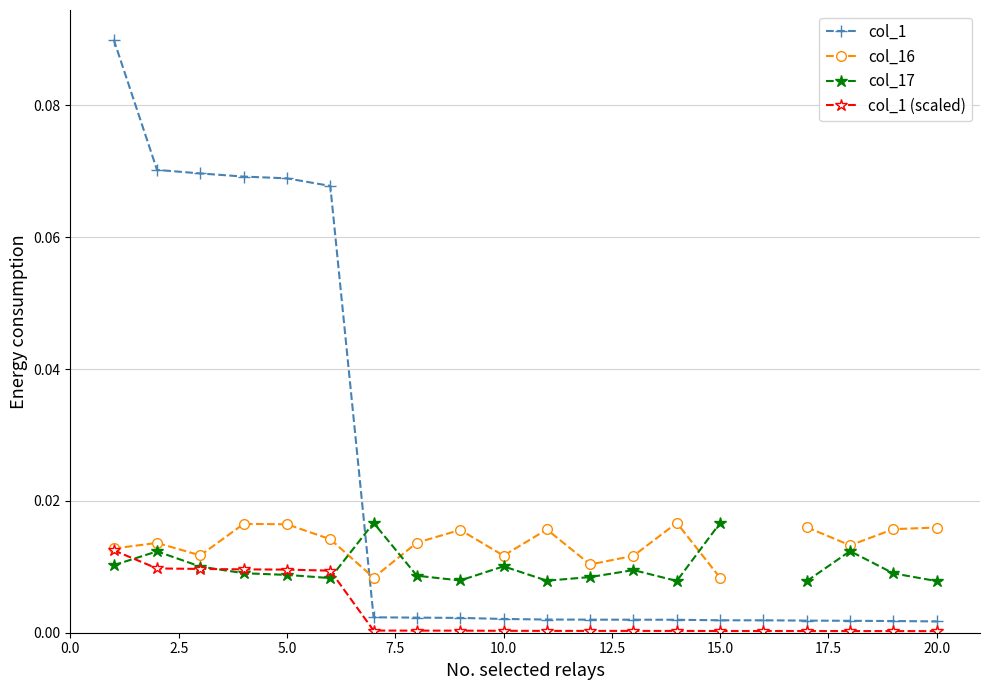

True or false: col_1 (scaled) has a value of 0.0 at 15.0.

False